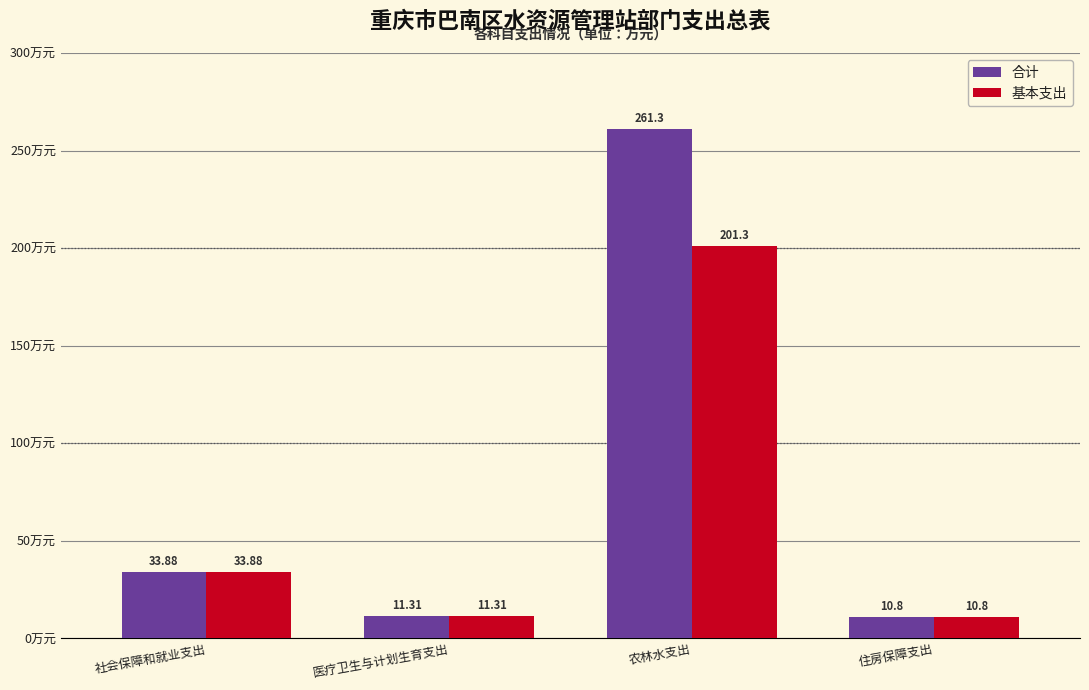

At which category is the sum across all series the highest?

农林水支出